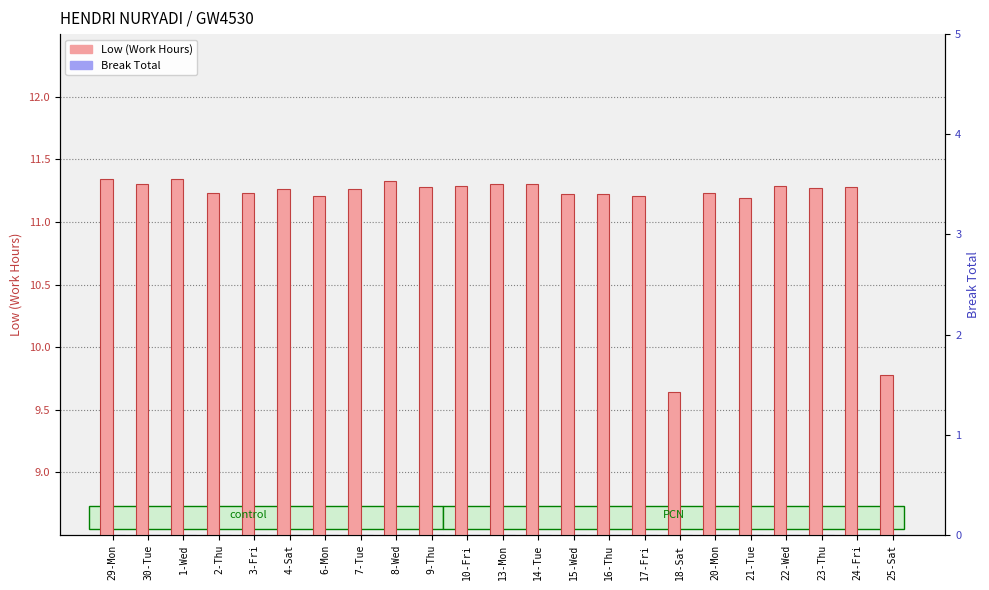

What is the label of the 17th bar from the right?

6-Mon